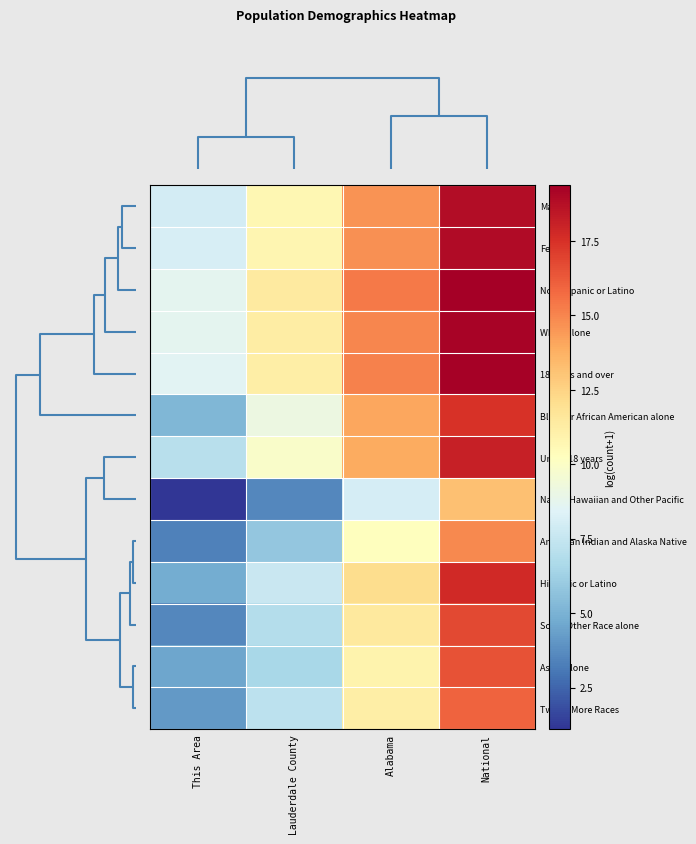

Which series has the largest total across all categories?

Not Hispanic or Latino